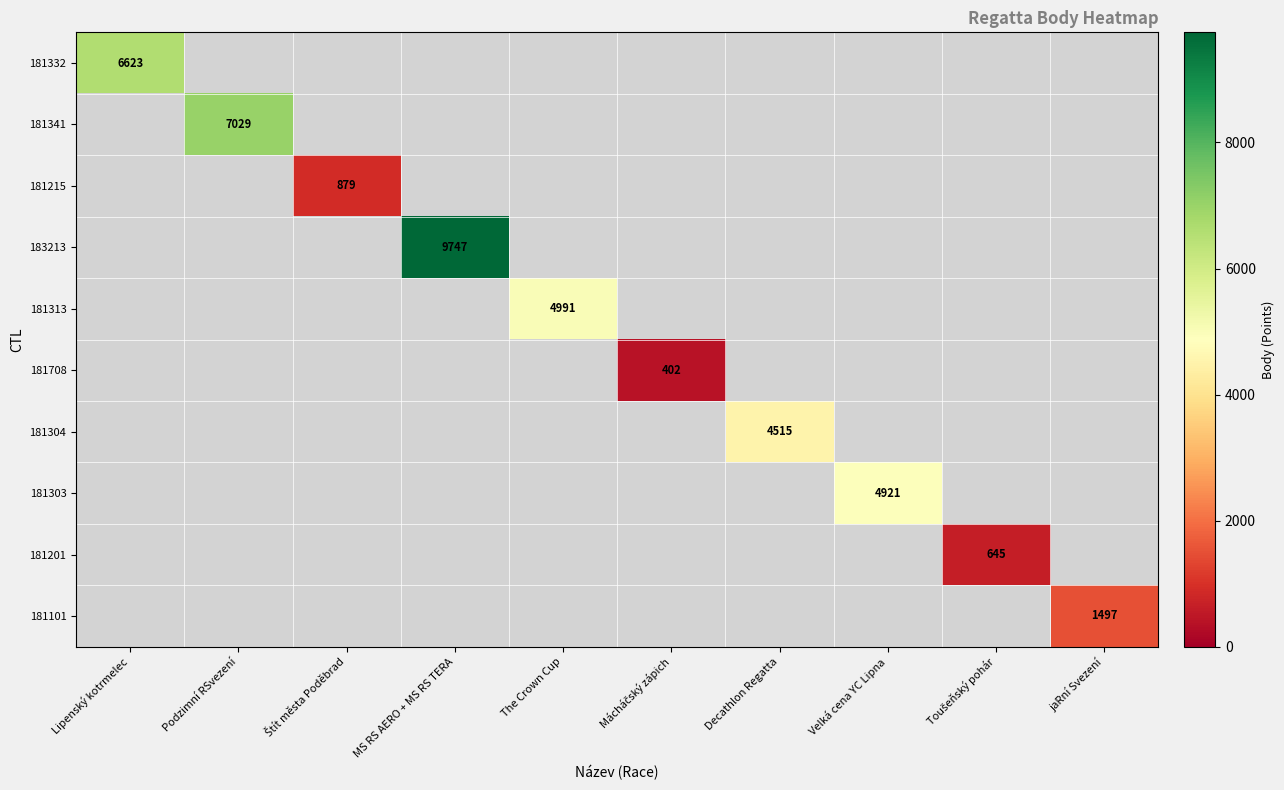

The 181303 series shows 7714 at Velká cena YC Lipna. True or false?

False